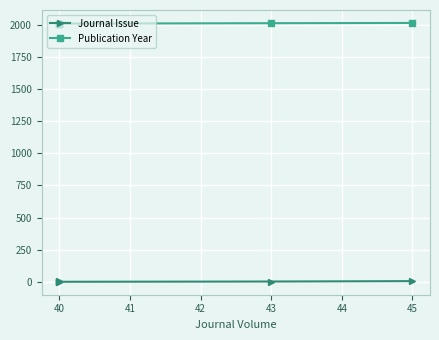

At which category does the chart reach its peak across all series?

45